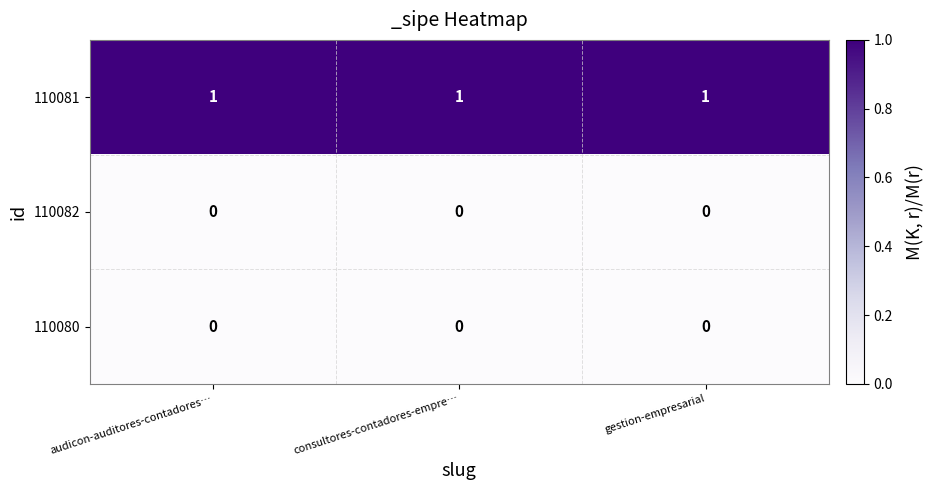

Count the number of data series in this chart.

3